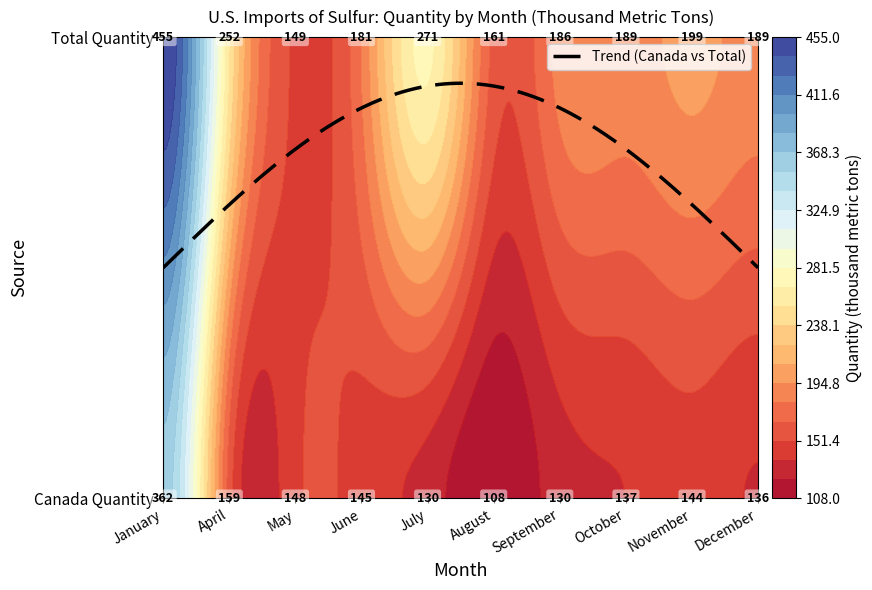

The value of July at 0 is 130. True or false?

True